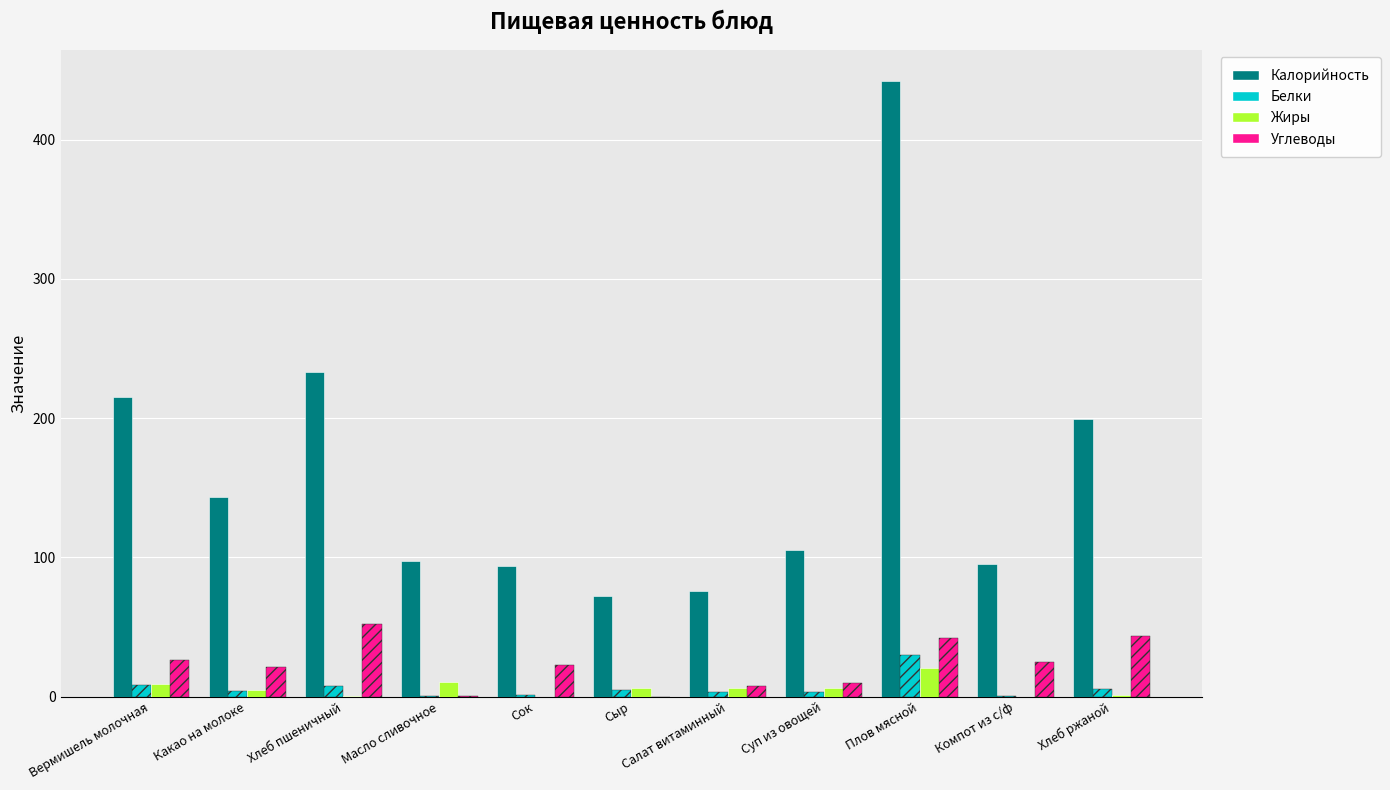

What is the maximum value shown in the chart?

442.0